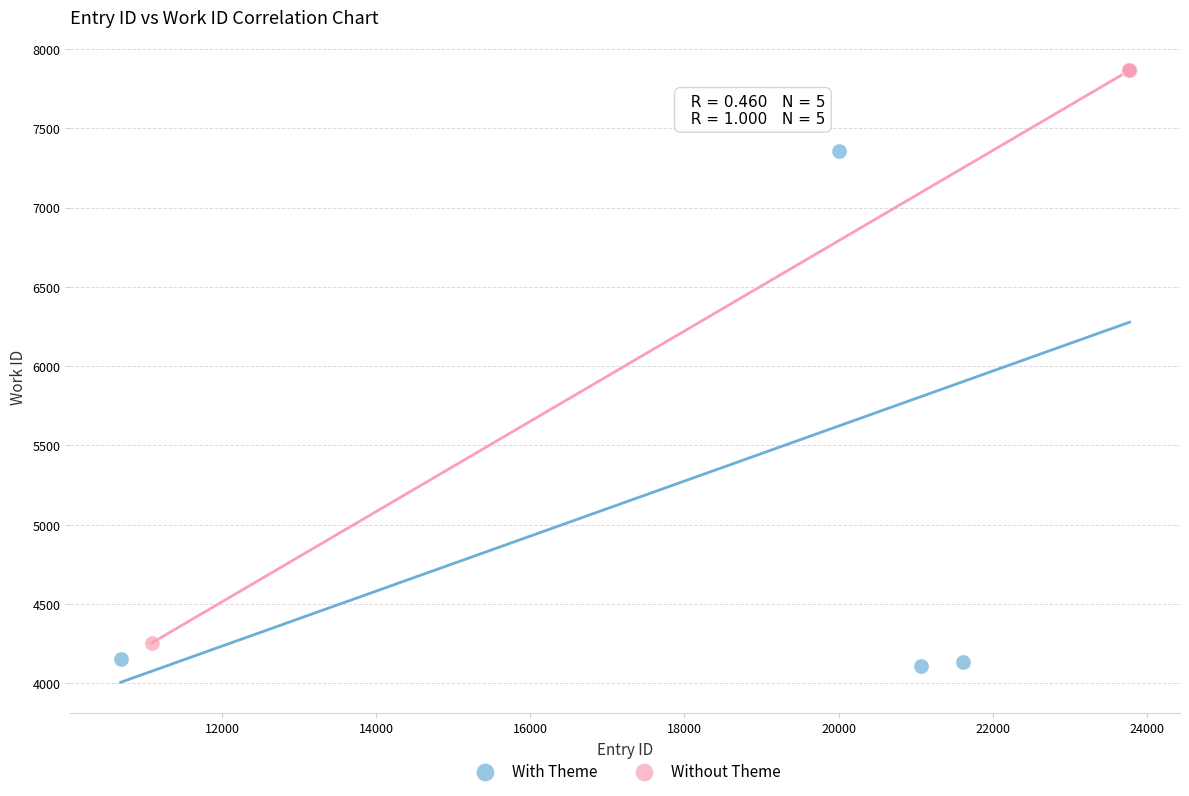

What are all the series names shown in the legend?

With Theme, Without Theme